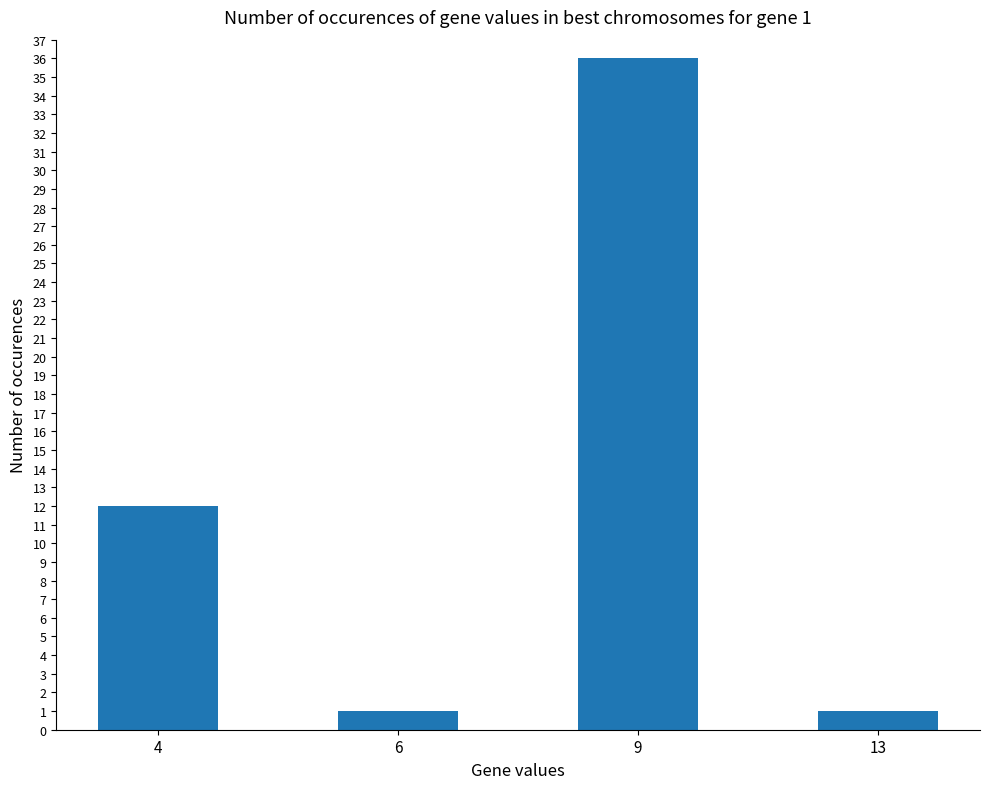

What value does the data have at 4?

12